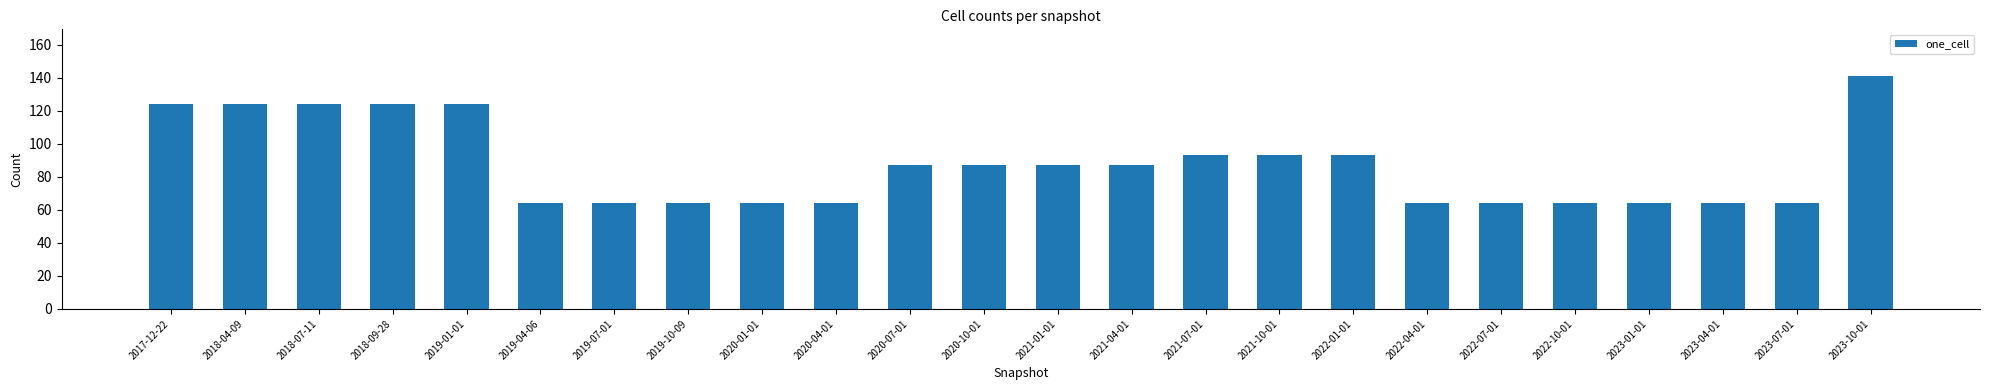

Approximately how many times larger is the value at 2018-04-09 compared to 2019-10-09?

1.9